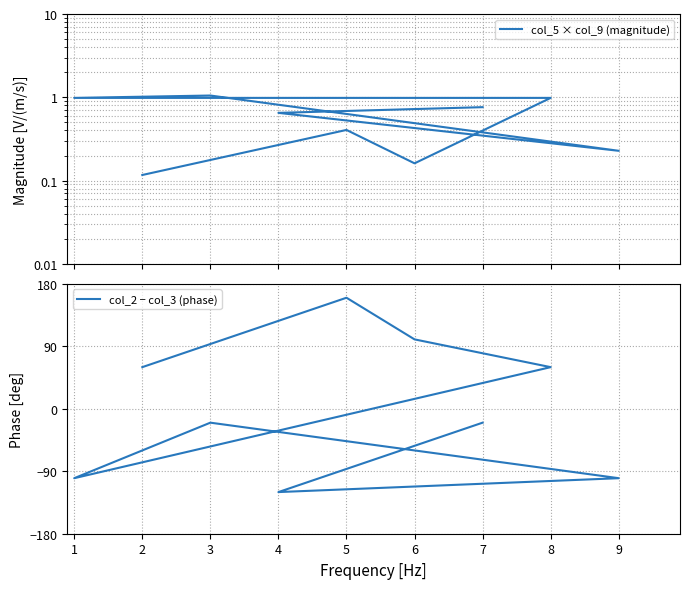

Which series changed the most between 9 and 8?

col_2 − col_3 (phase)